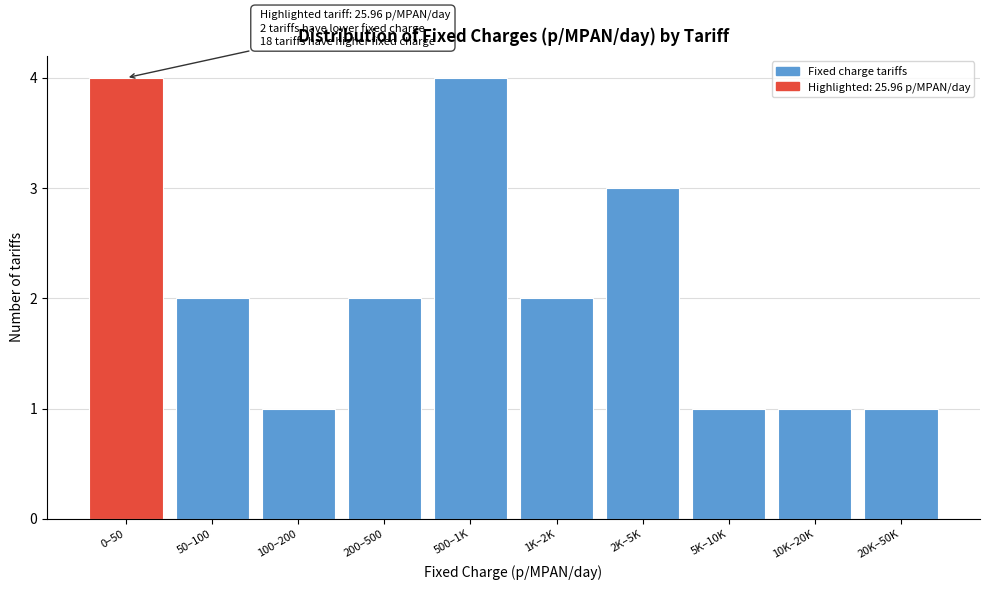

Reading right to left, list all the values displayed in this chart.

20K–50K=1	10K–20K=1	5K–10K=1	2K–5K=3	1K–2K=2	500–1K=4	200–500=2	100–200=1	50–100=2	0–50=4